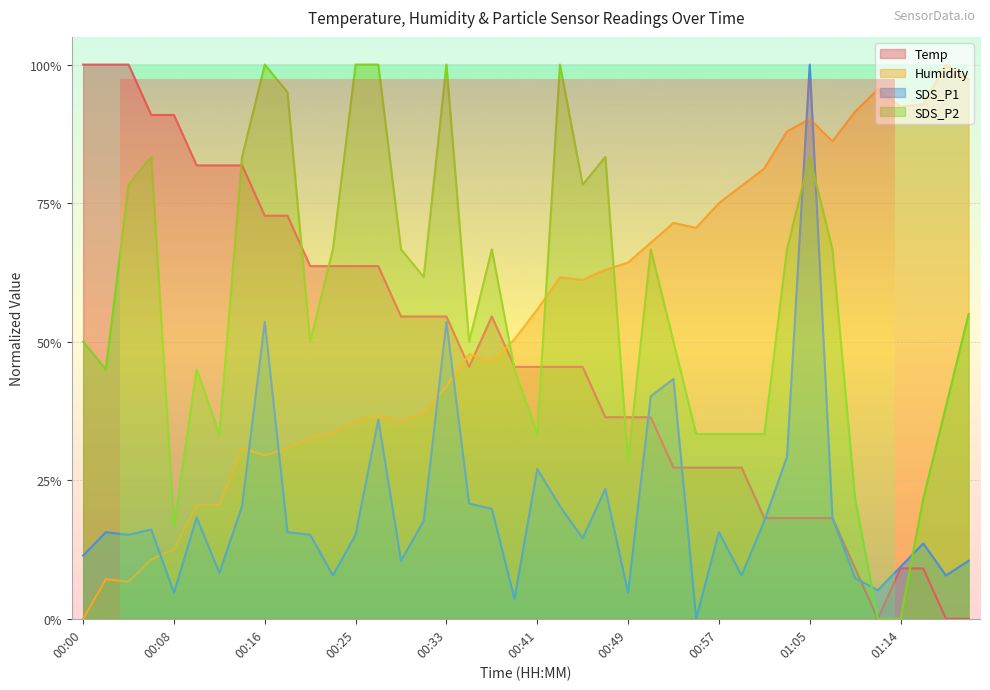

What is the sum of all Humidity values?

21.5